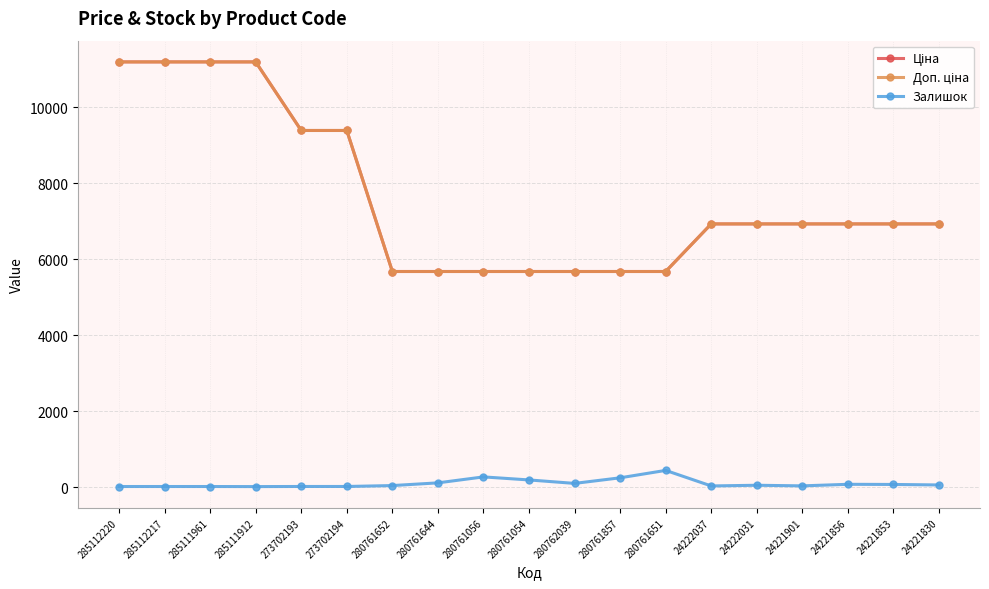

Between 280761857 and 24222031, which series saw the biggest shift?

Ціна